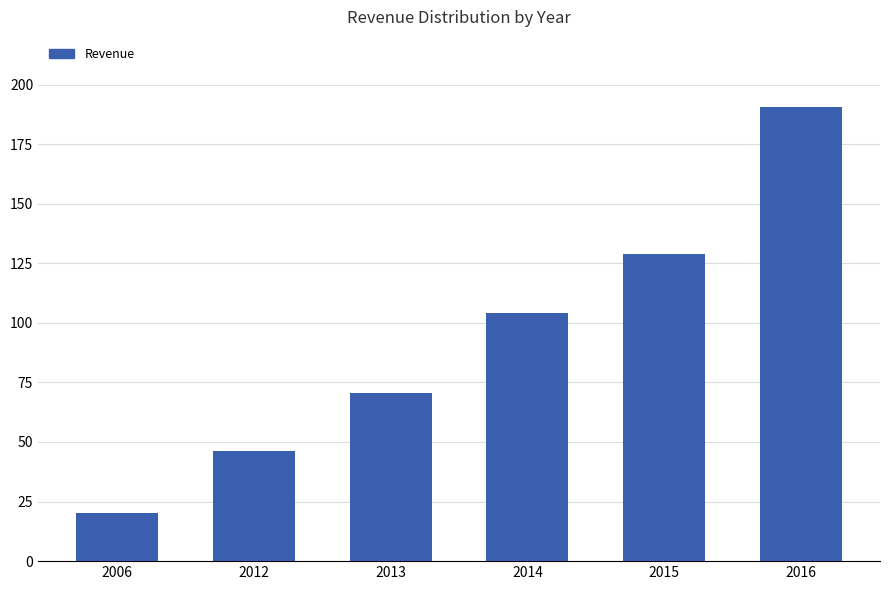

Are the bars horizontal?

No